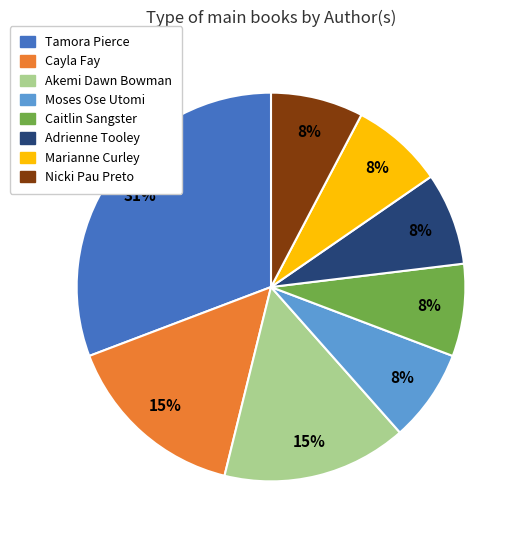

To the nearest percent, what is the difference between the largest and smallest slice percentages?

23%